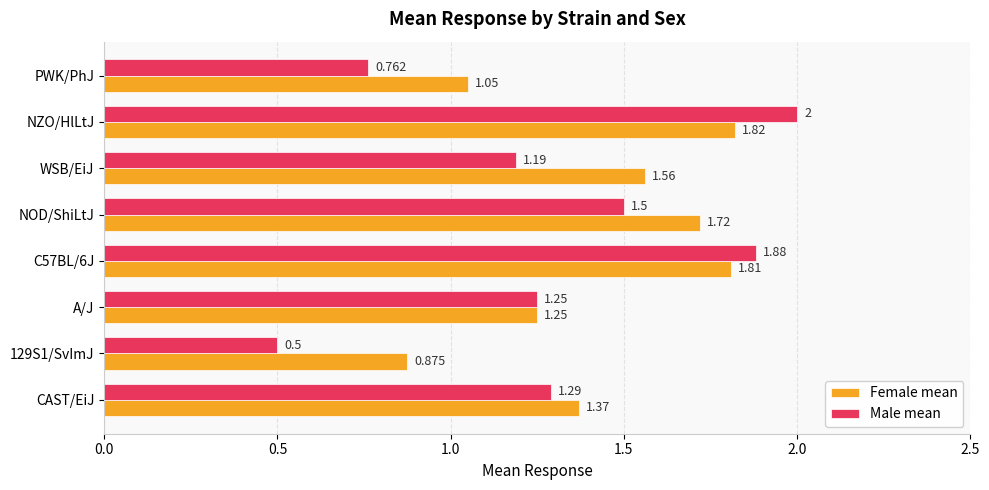

At which label is Female mean closest to 1?

PWK/PhJ